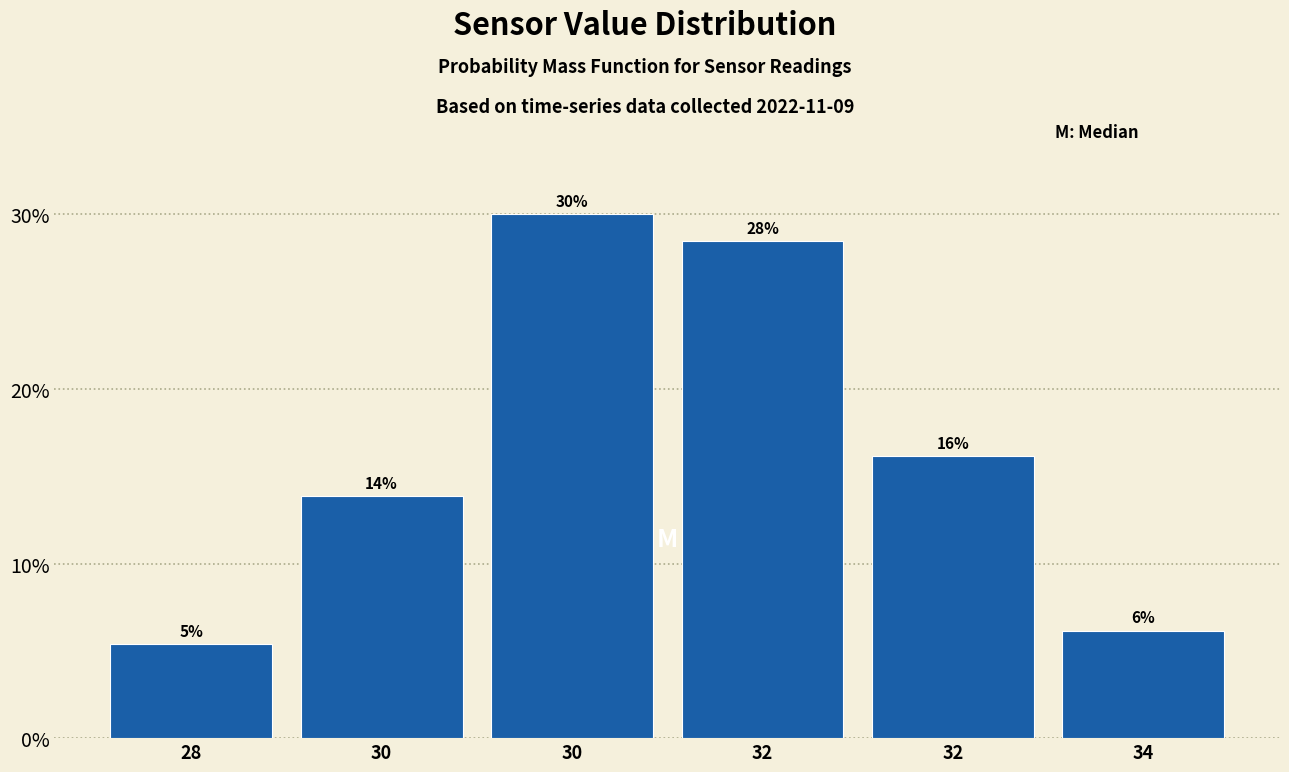

How many bars are there in total?

6